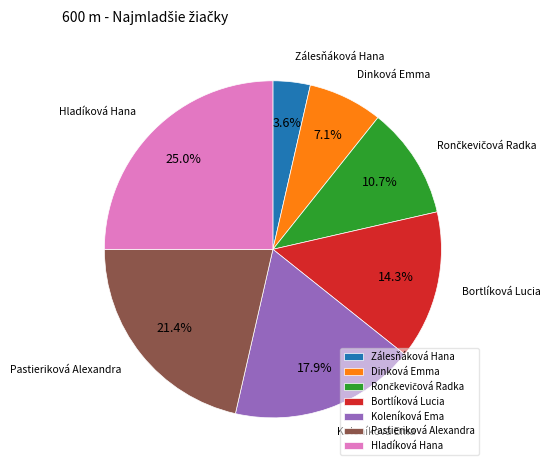

To the nearest percent, what is the difference between the largest and smallest slice percentages?

21%